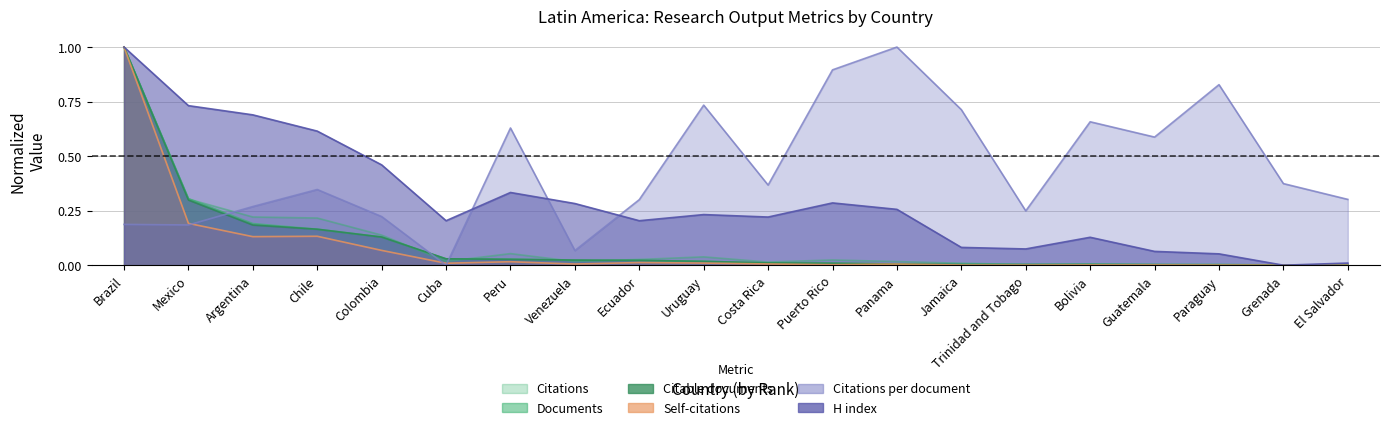

How many interior local valleys does the Citations series have?

5